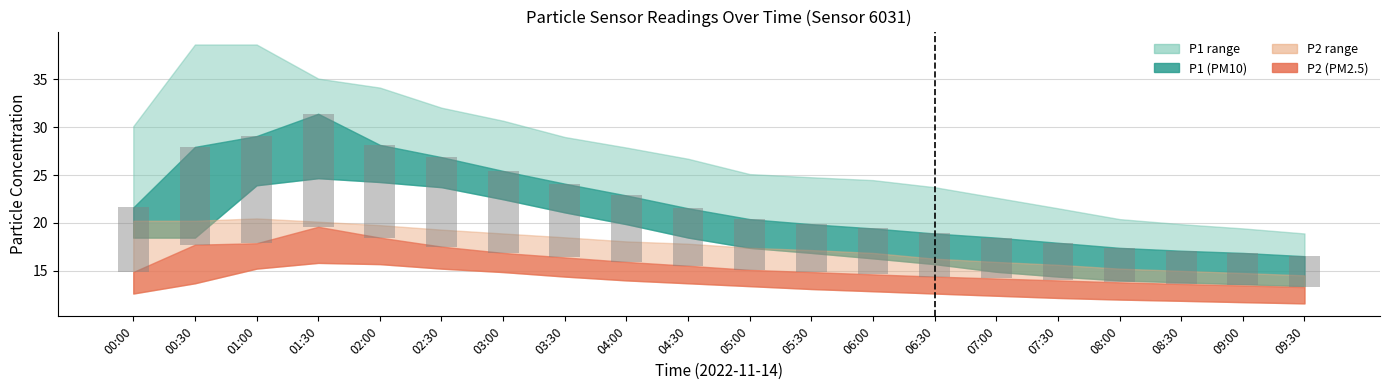

What position from the right is 07:00?

6